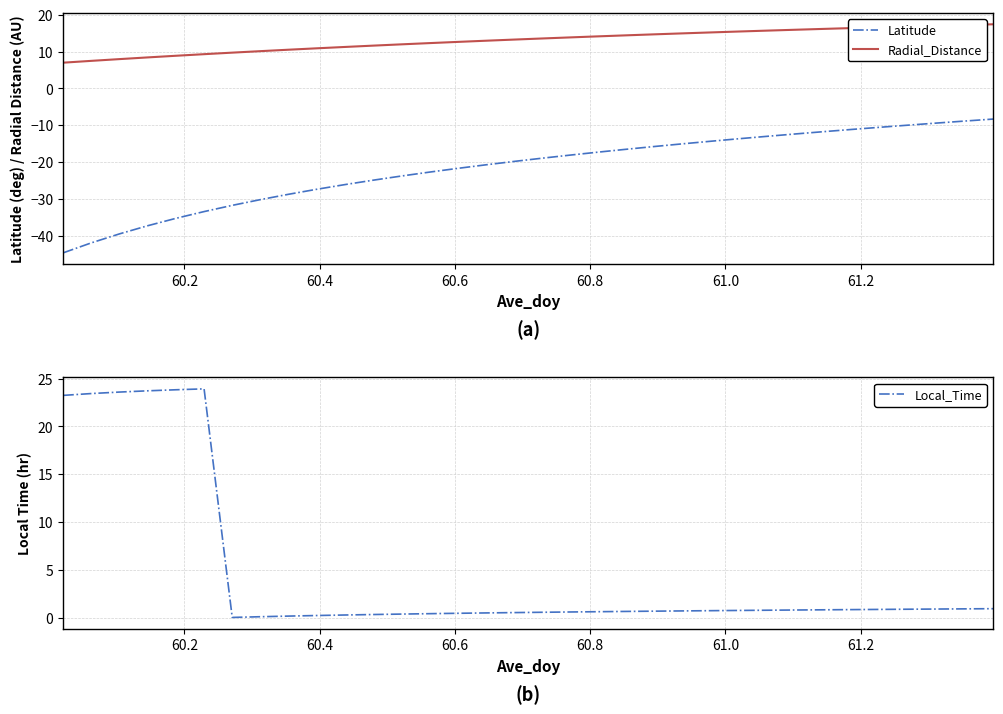

What is the lowest value of the Latitude series?

-44.7